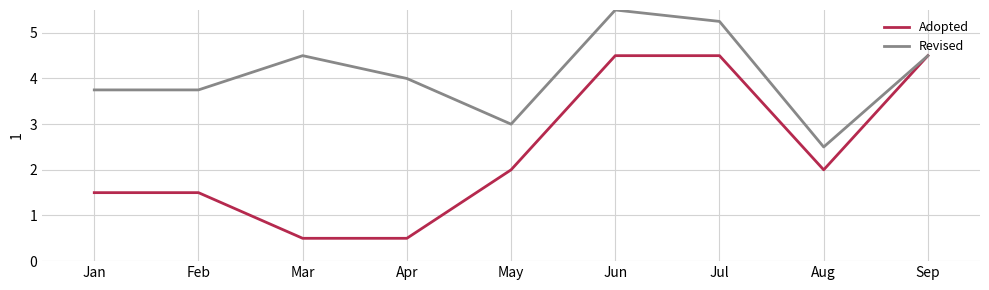

What is the average value of the Revised series?

4.1